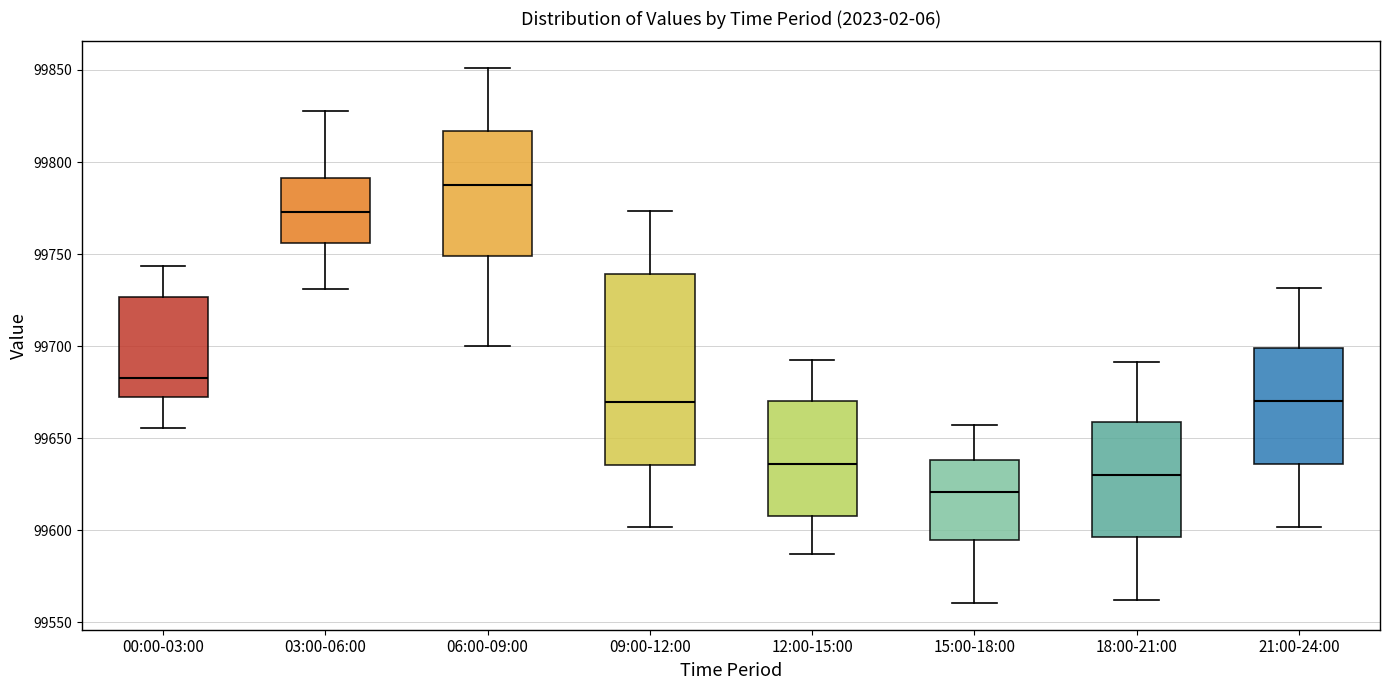

Which box's median line is the highest?

06:00-09:00